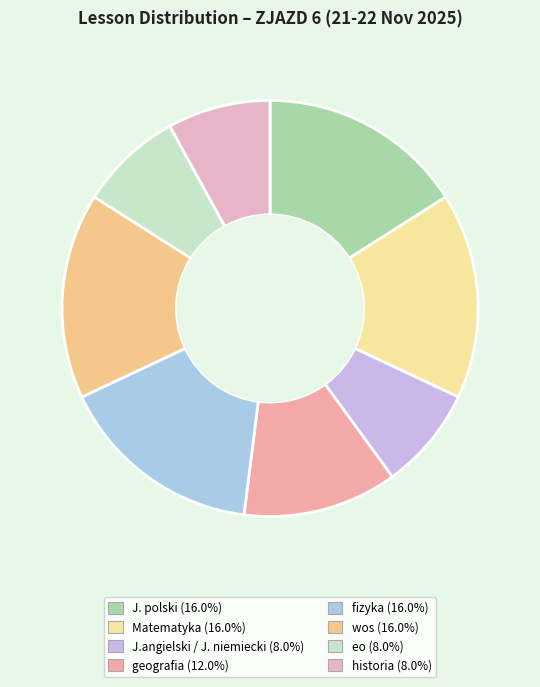

What is the ratio of the value at J. polski to the value at historia?

2.0